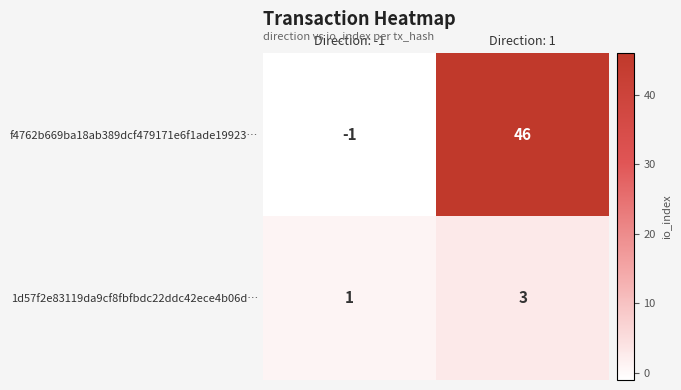

What is the difference between the f4762b669ba18ab389dcf479171e6f1ade19923… values at Direction: 1 and Direction: -1?

47